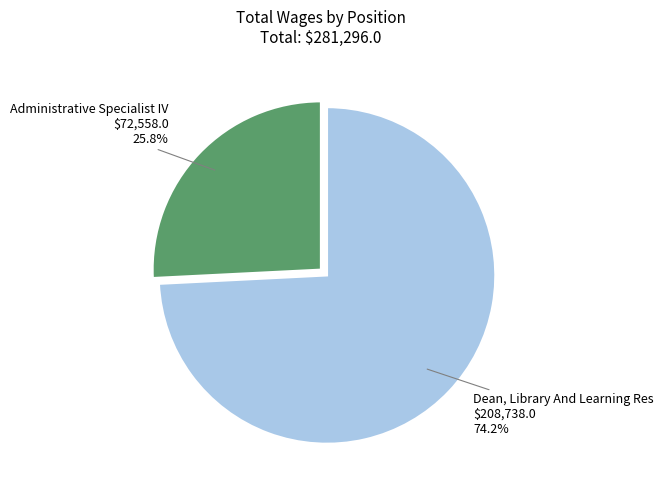

What is the total percentage of Administrative Specialist IV and Dean, Library And Learning Res?

100.0%